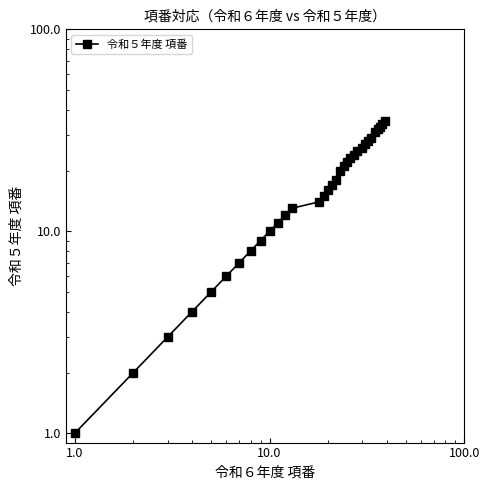

How many lines are shown in the chart?

1